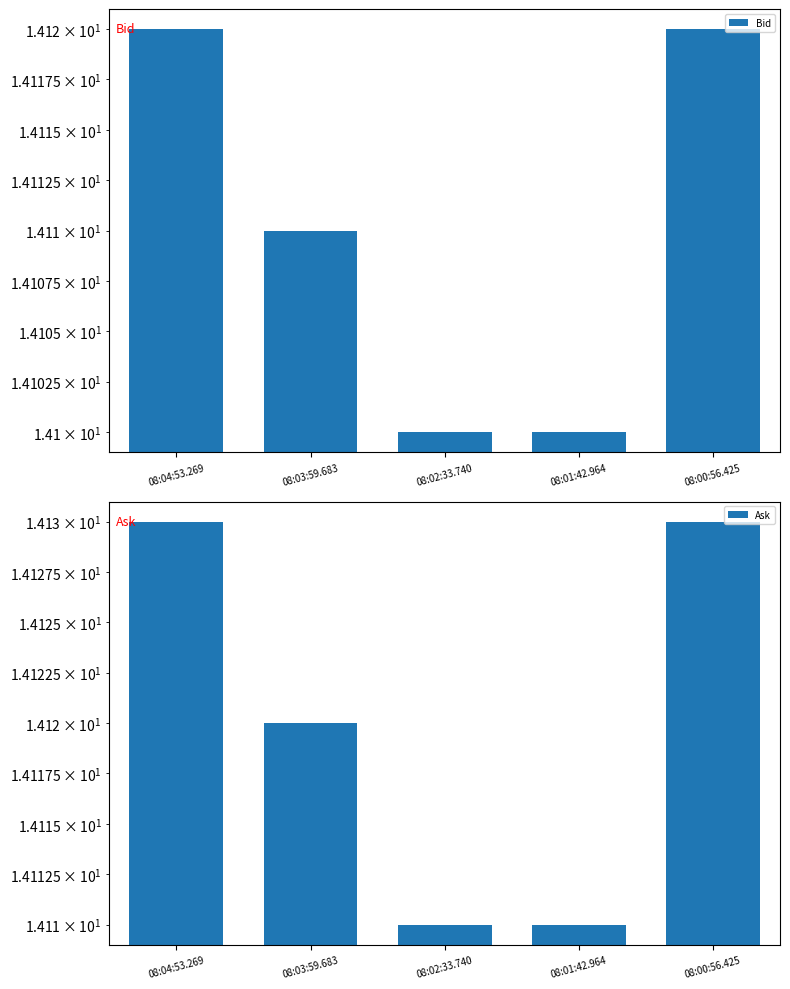

Is it true that Bid equals 14.1 at 08:00:56.425?

True